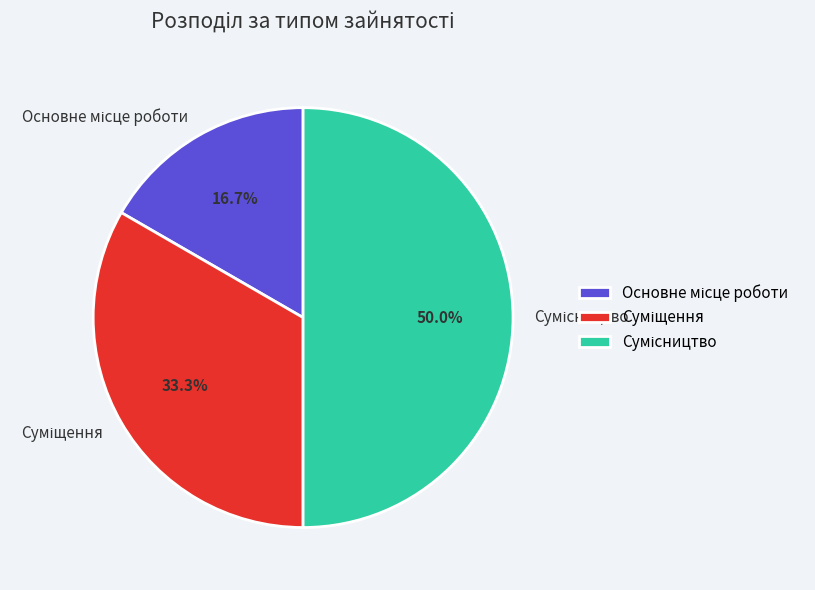

How many segments does this pie chart have?

3